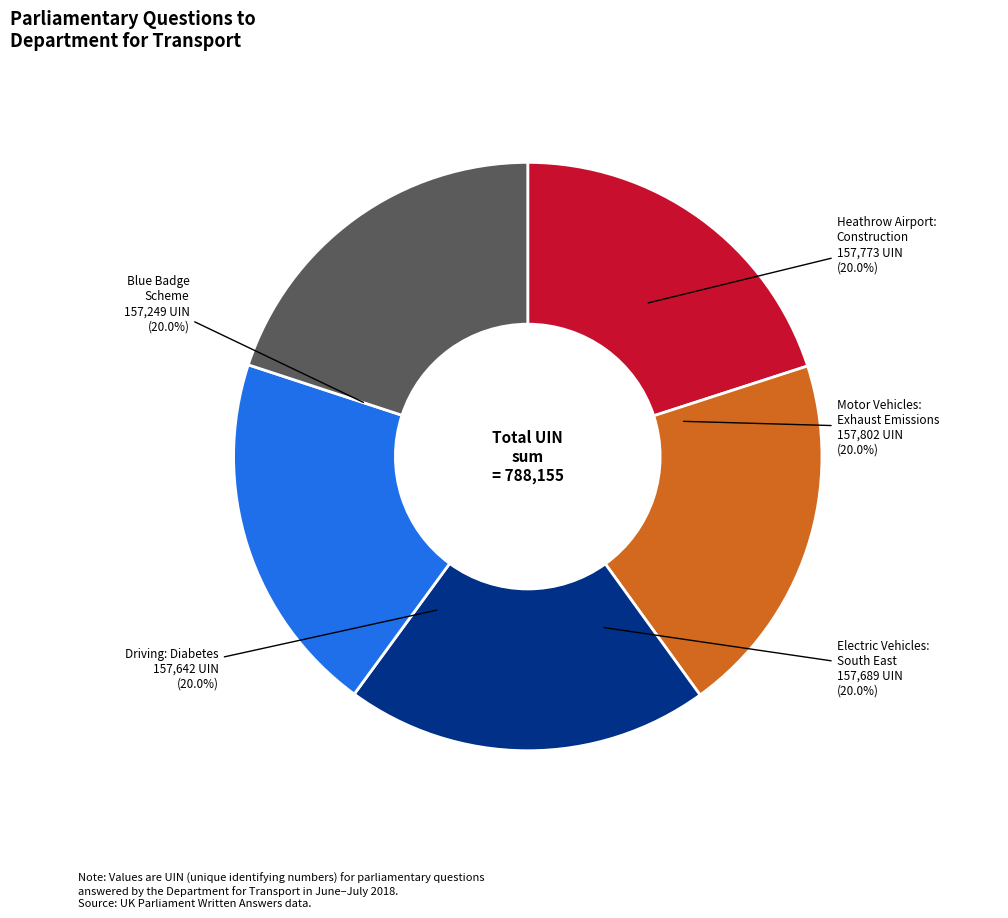

Does any single category account for the majority?

No